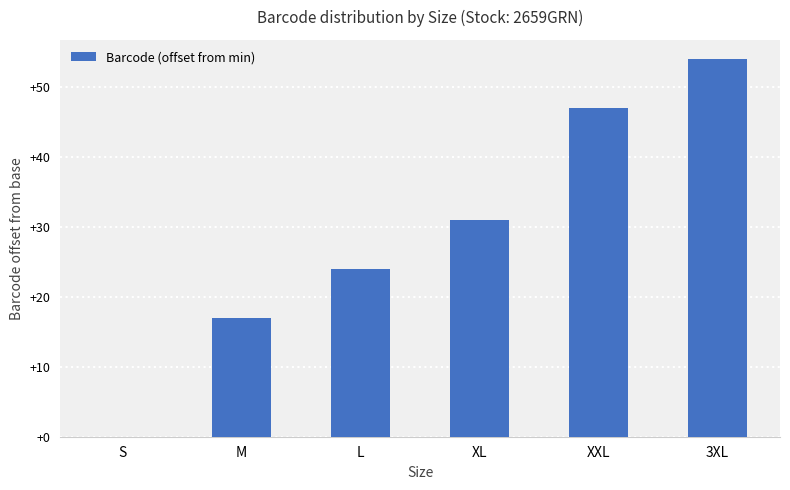

How many positive values are there?

5